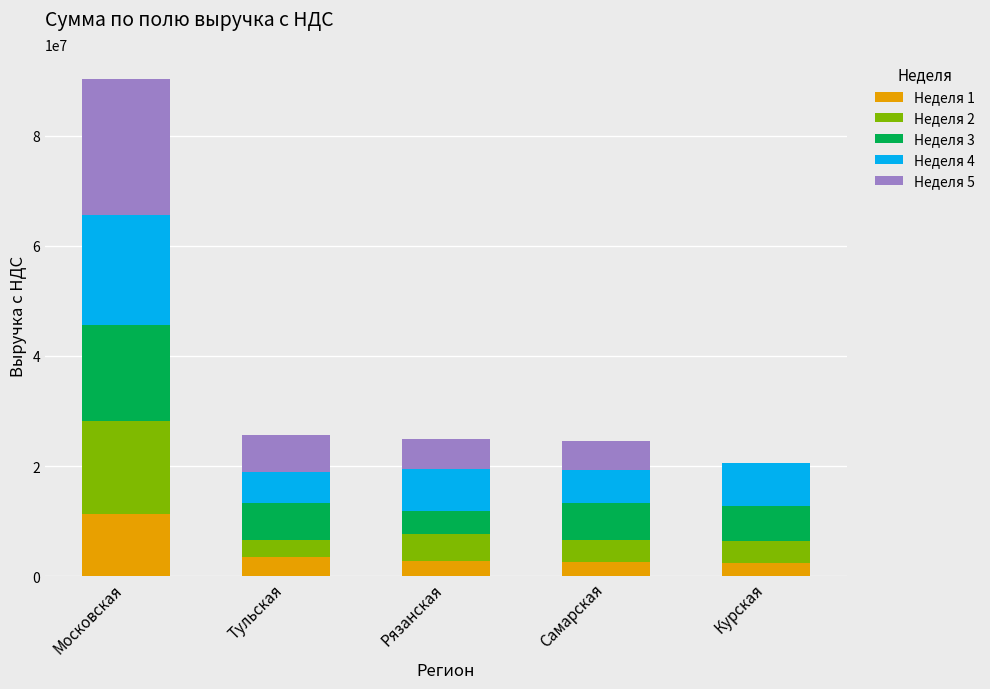

What are all the series names shown in the legend?

Неделя 1, Неделя 2, Неделя 3, Неделя 4, Неделя 5